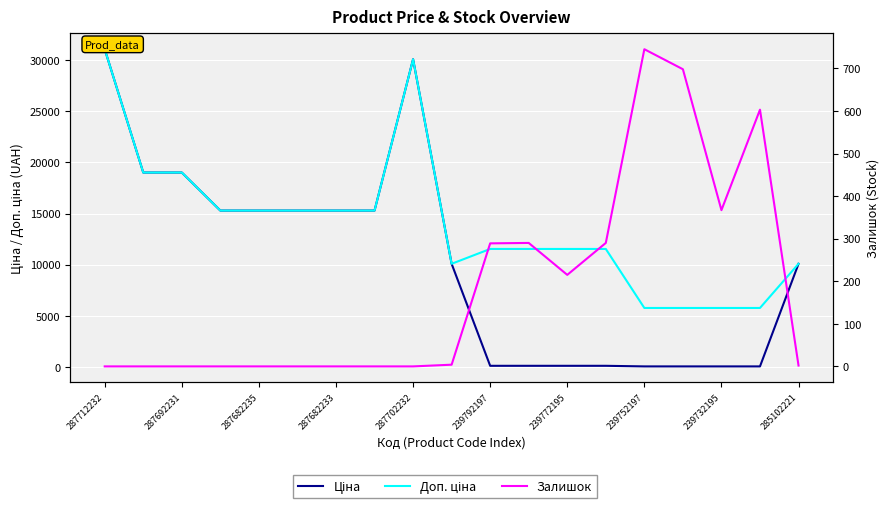

At 239792197, list the series in order from smallest to largest.

Ціна, Залишок, Доп. ціна